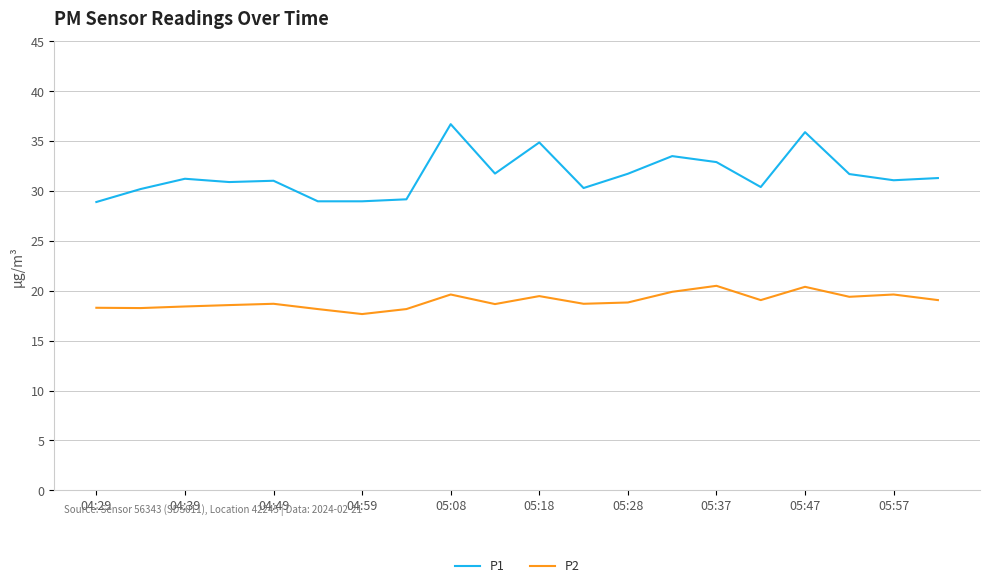

What is the minimum value for P1?

28.9